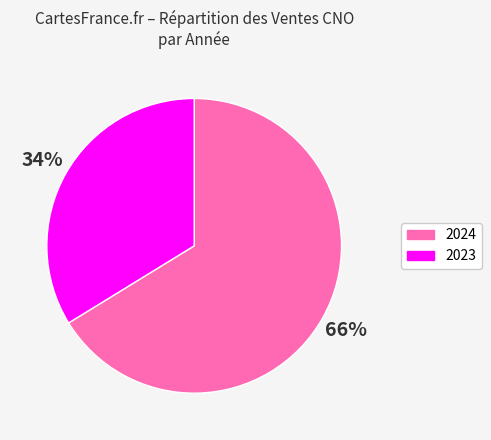

Does any single category account for the majority?

Yes